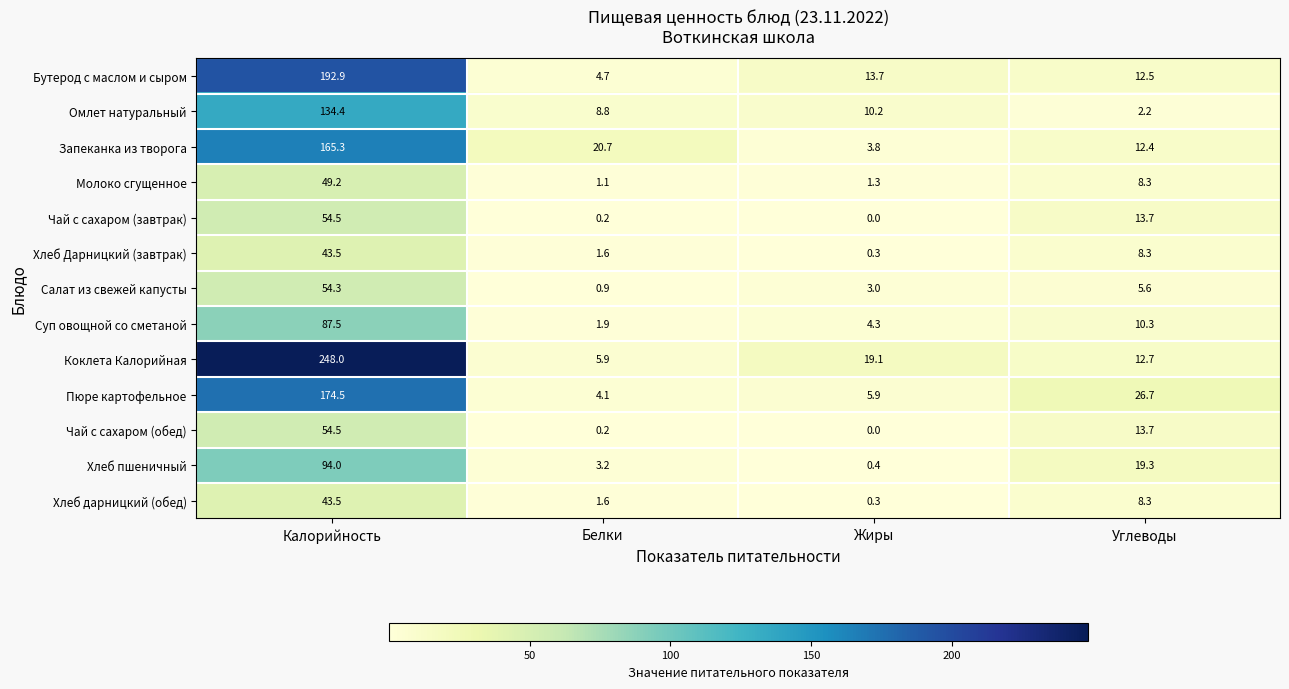

Which series changed the most between Белки and Углеводы?

Пюре картофельное